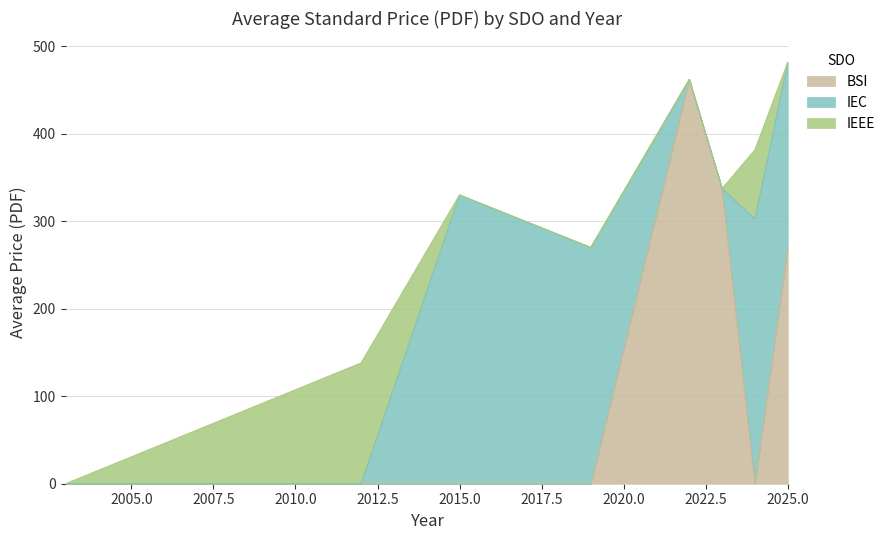

How many lines are shown in the chart?

3